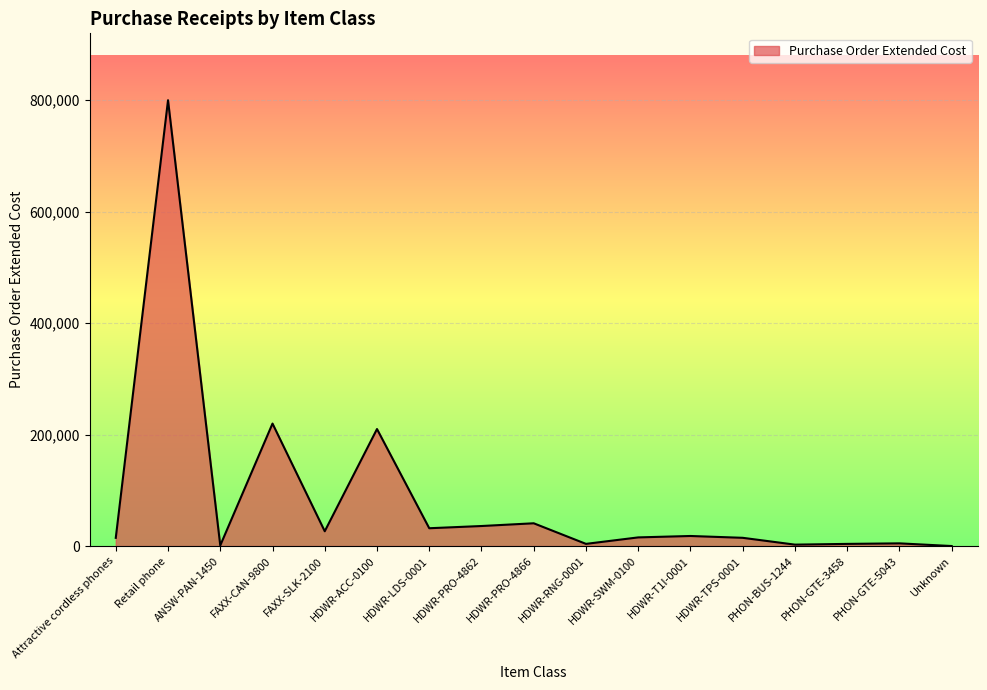

How many values are below 15560?

8